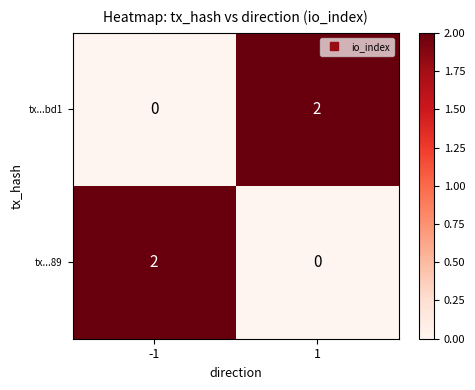

The tx...bd1 series shows 2 at 1. True or false?

True